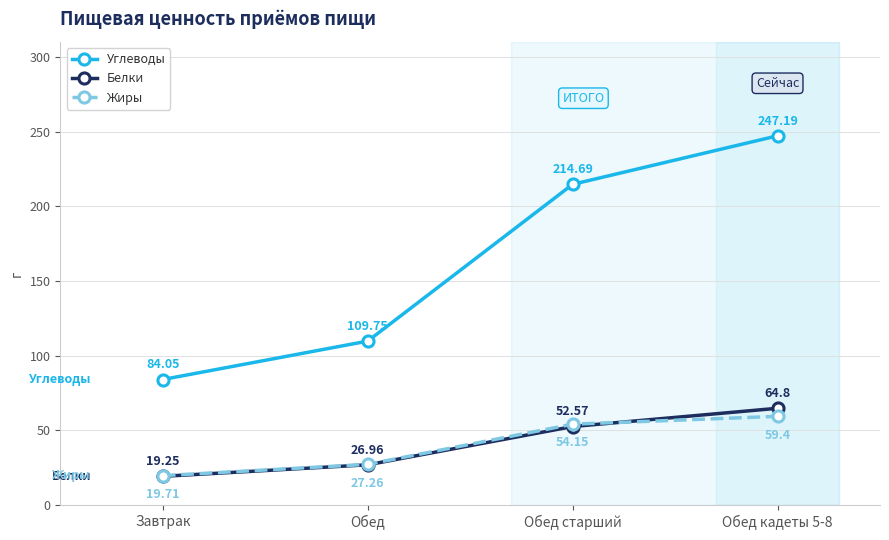

Where is Жиры nearest to the value 39?

Обед